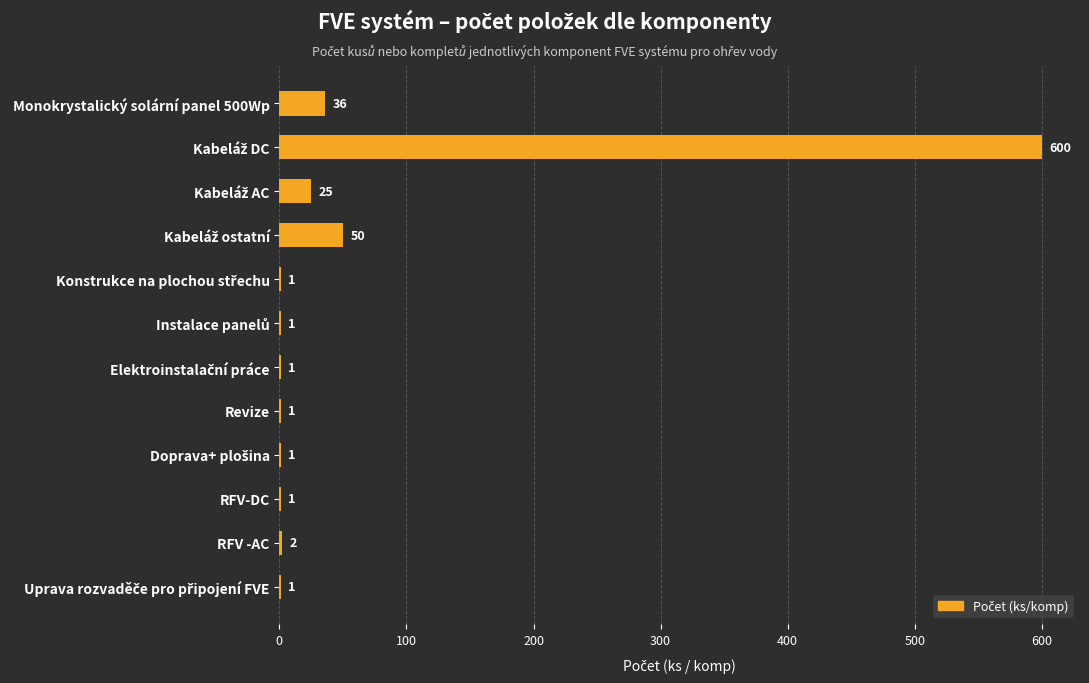

What is the change in value from RFV-DC to RFV -AC?

+1